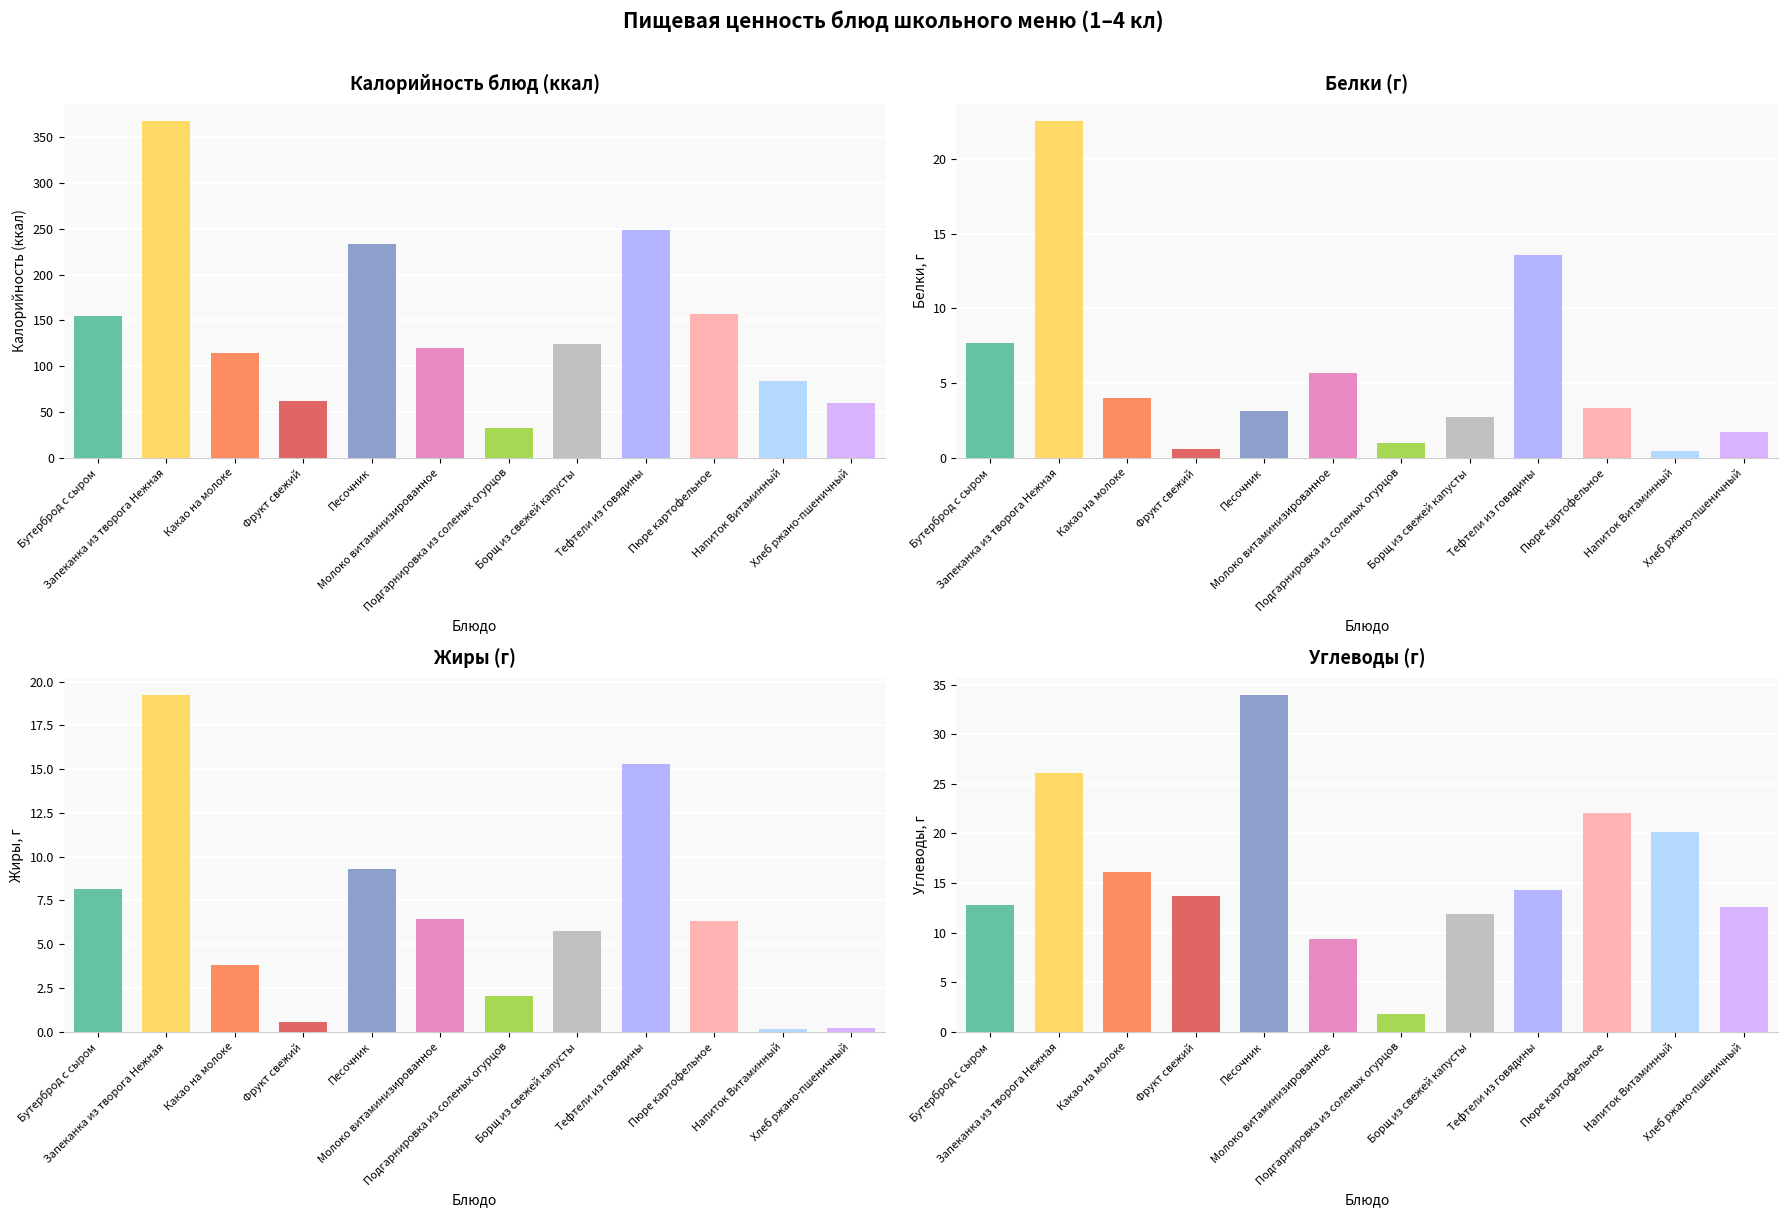

At Какао на молоке, list the series in order from largest to smallest.

Калорийность, Углеводы, Белки, Жиры